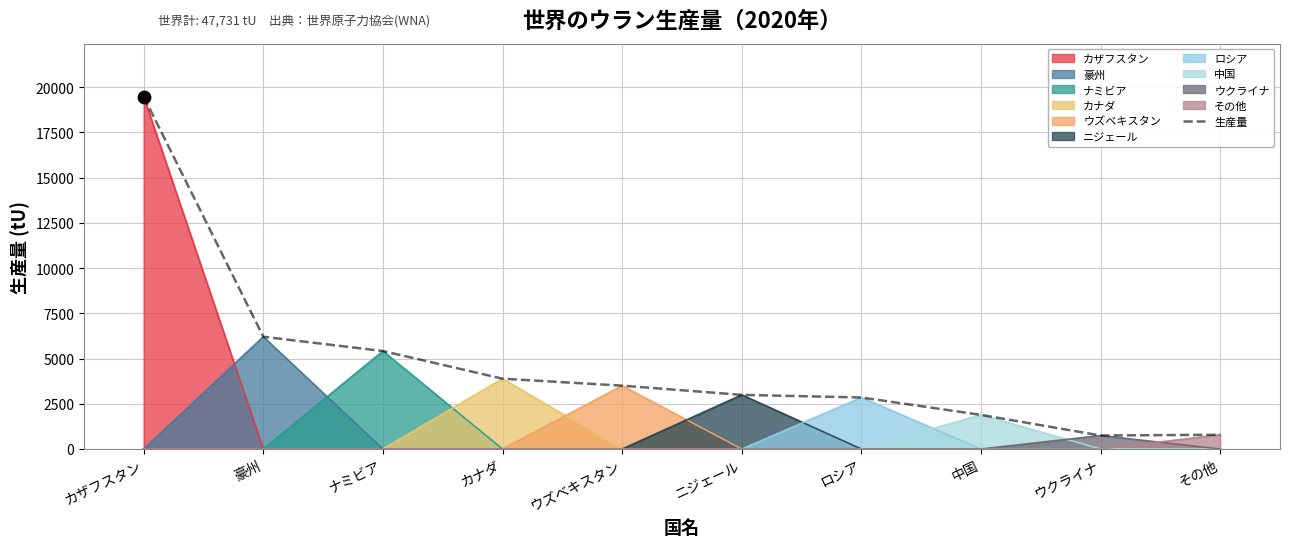

Approximately how many times larger is the value at ウクライナ compared to 豪州?

0.1